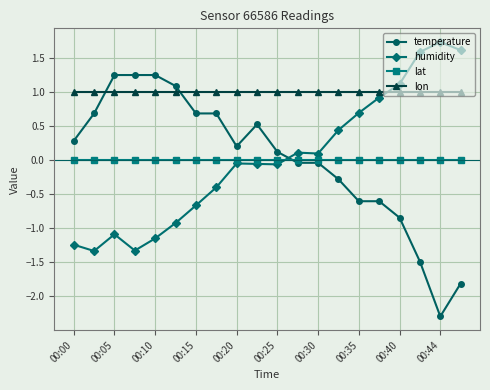

How many intersections are there between humidity and lat?

1